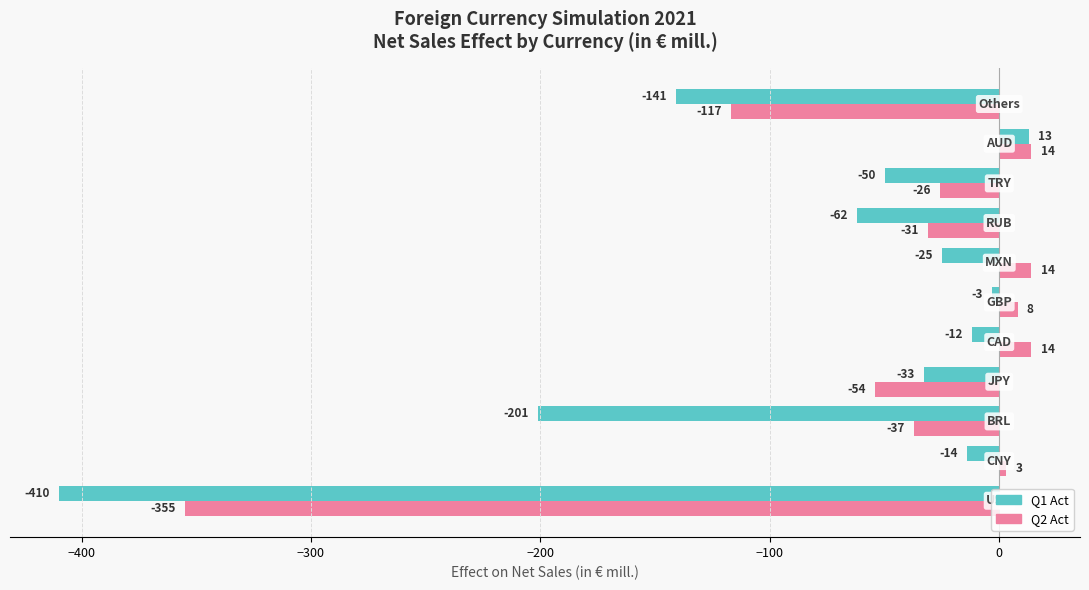

What are all the series names shown in the legend?

Q1 Act, Q2 Act